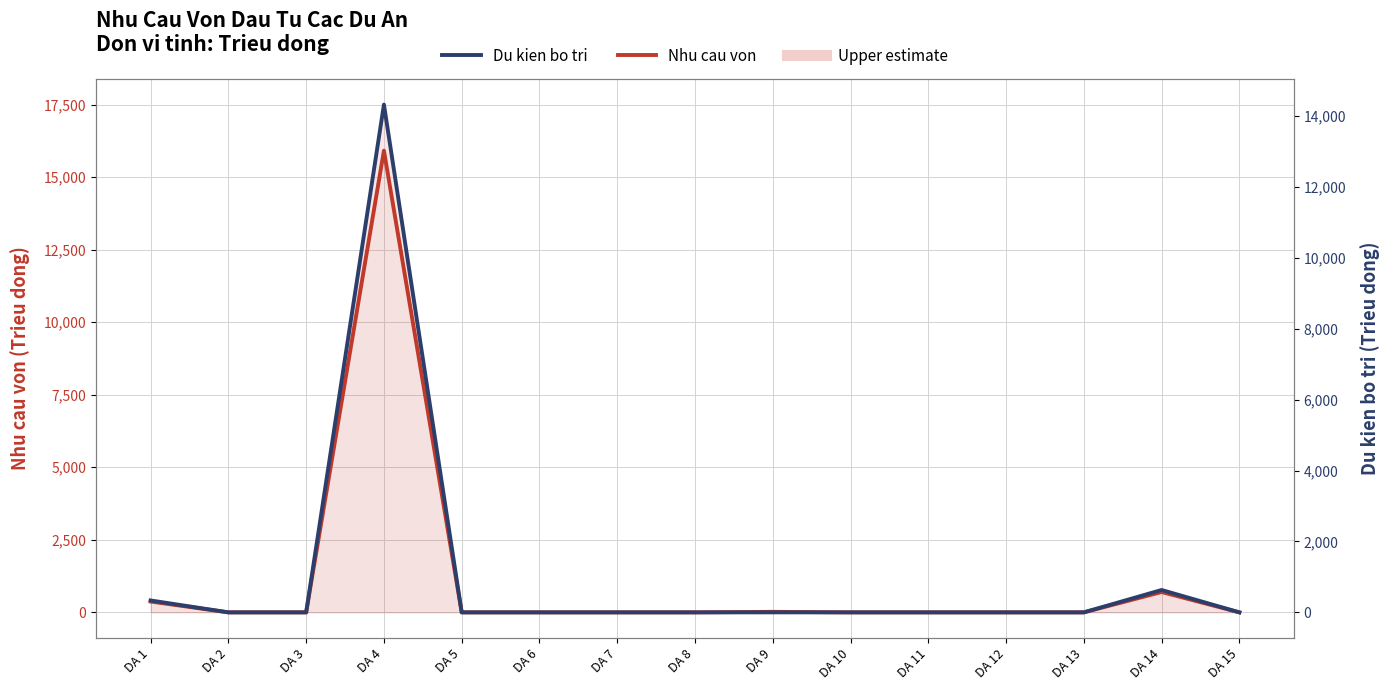

What is the average value of the Du kien bo tri series?

1019.1